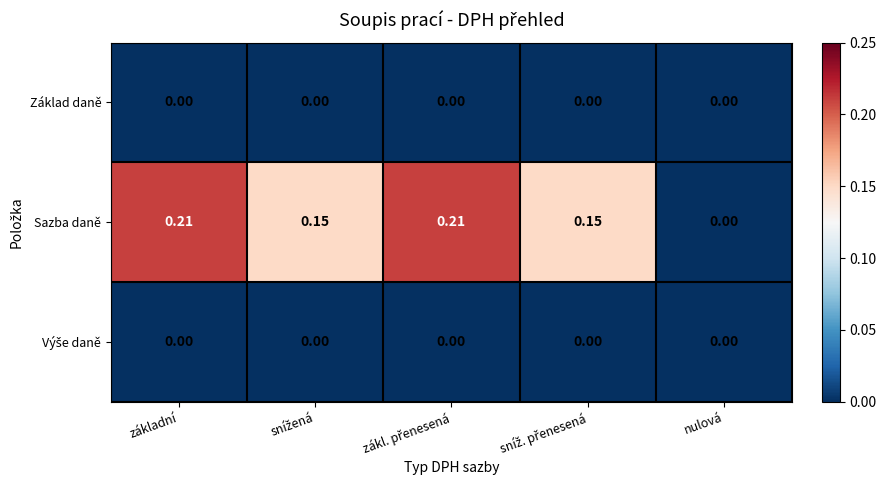

Which series has the widest spread of values?

Sazba daně